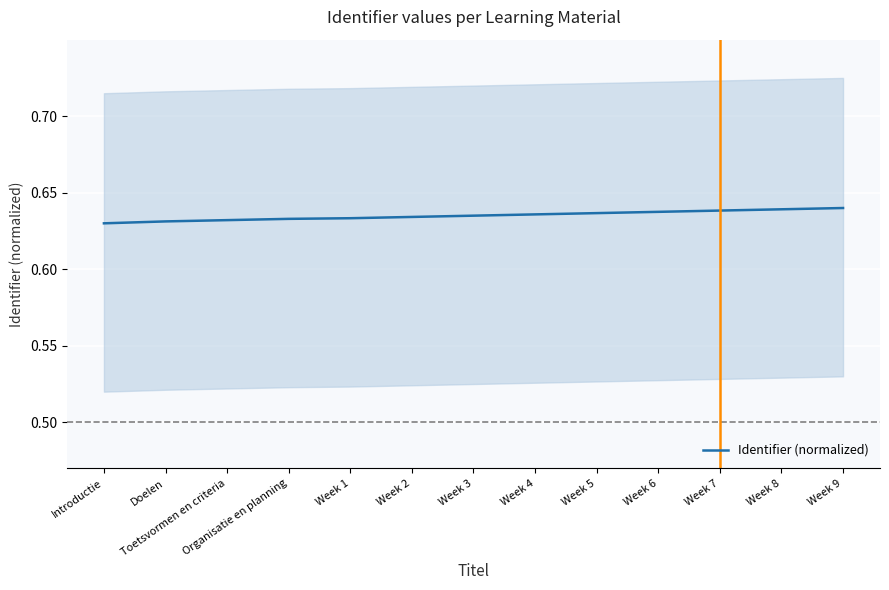

List the labels in order of value, smallest first.

Introductie, Doelen, Toetsvormen en criteria, Organisatie en planning, Week 1, Week 2, Week 3, Week 4, Week 5, Week 6, Week 7, Week 8, Week 9